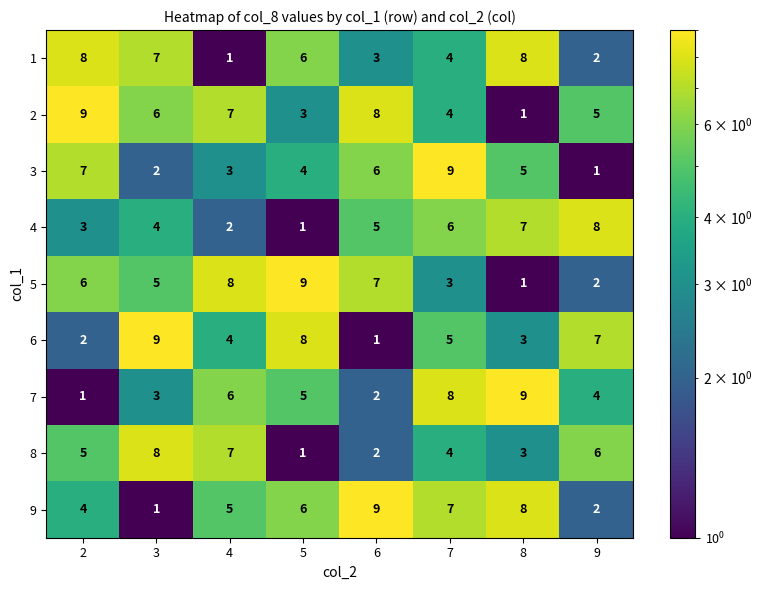

The value of 4 at 5 is 0. True or false?

False